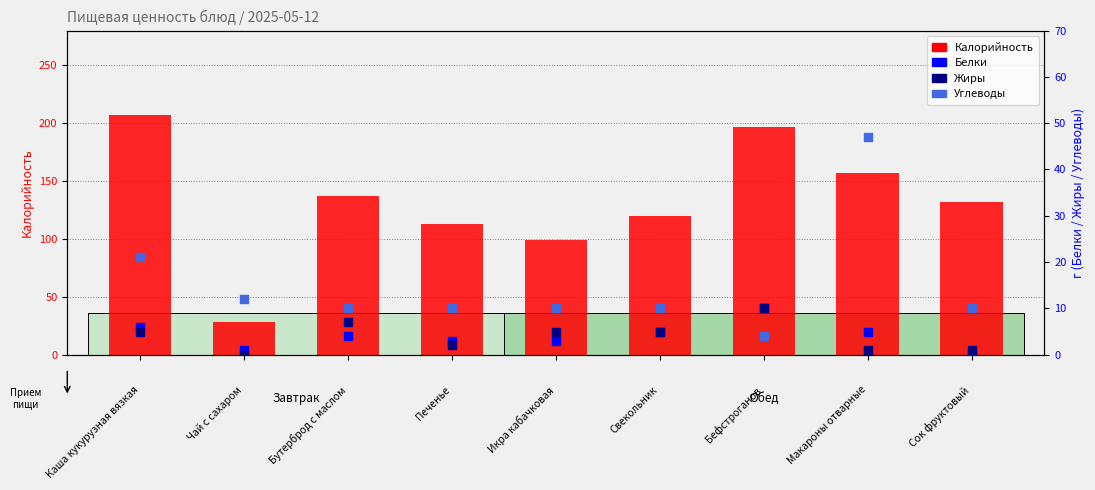

At how many categories does at least one series exceed 201?

1